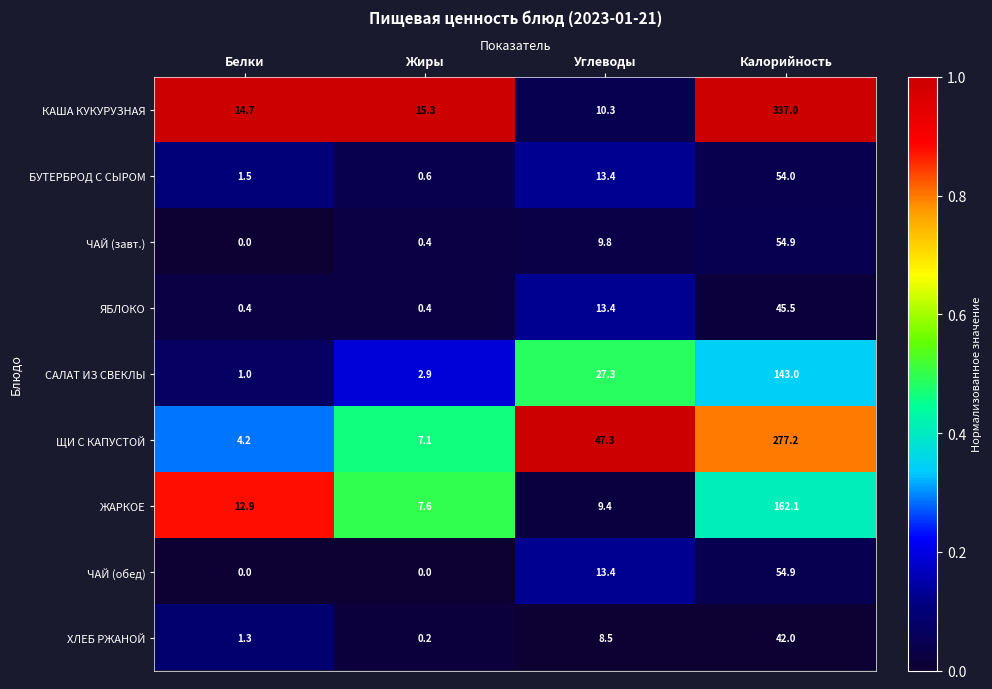

Which series has the widest spread of values?

КАША КУКУРУЗНАЯ